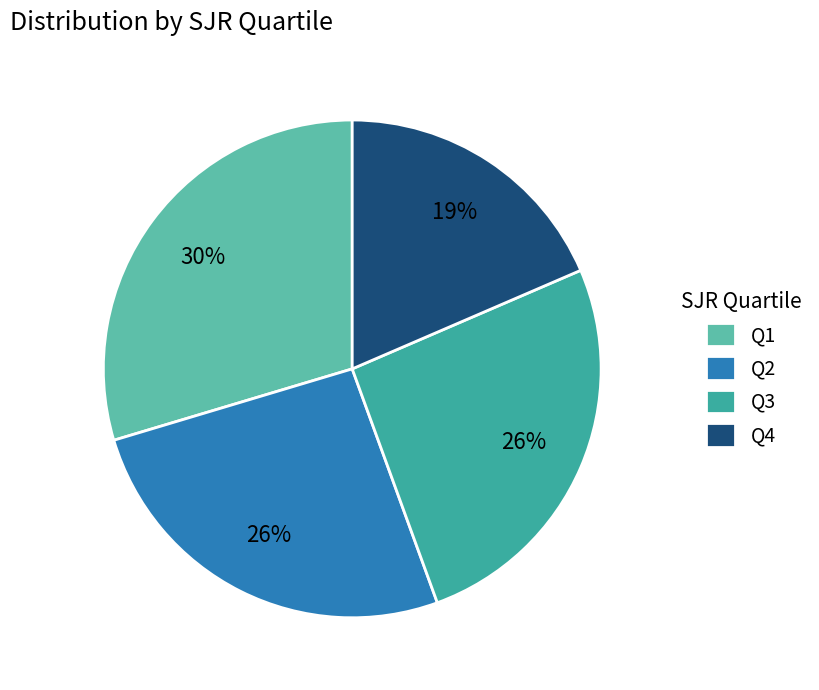

How many slices are in this pie chart?

4